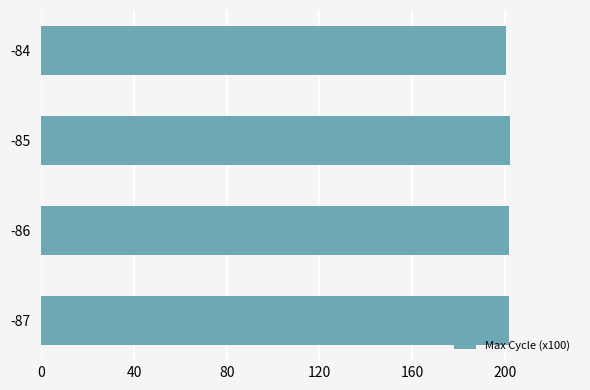

The value at -86 is 319.4. True or false?

False